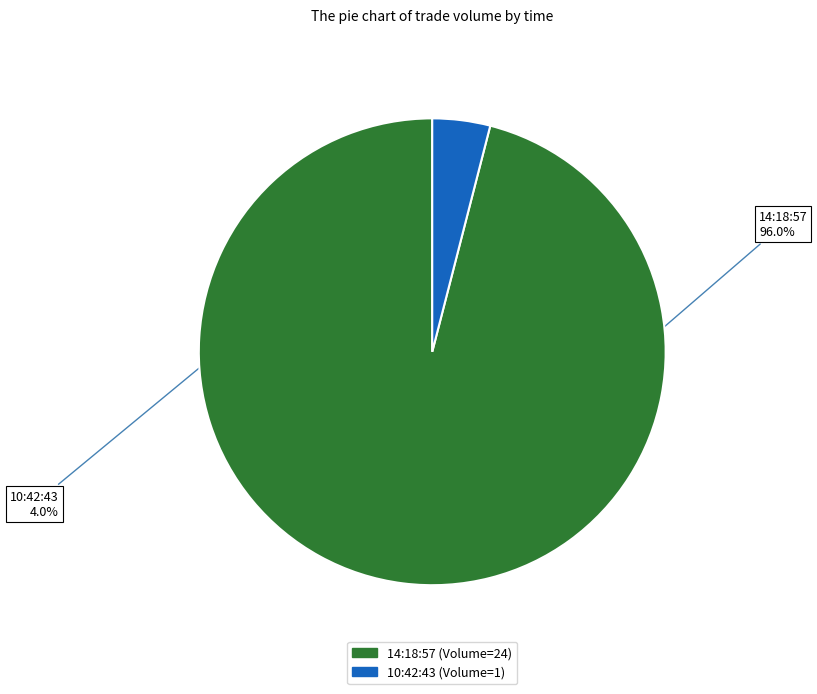

What is the ratio of the value at 14:18:57 to the value at 10:42:43?

24.0